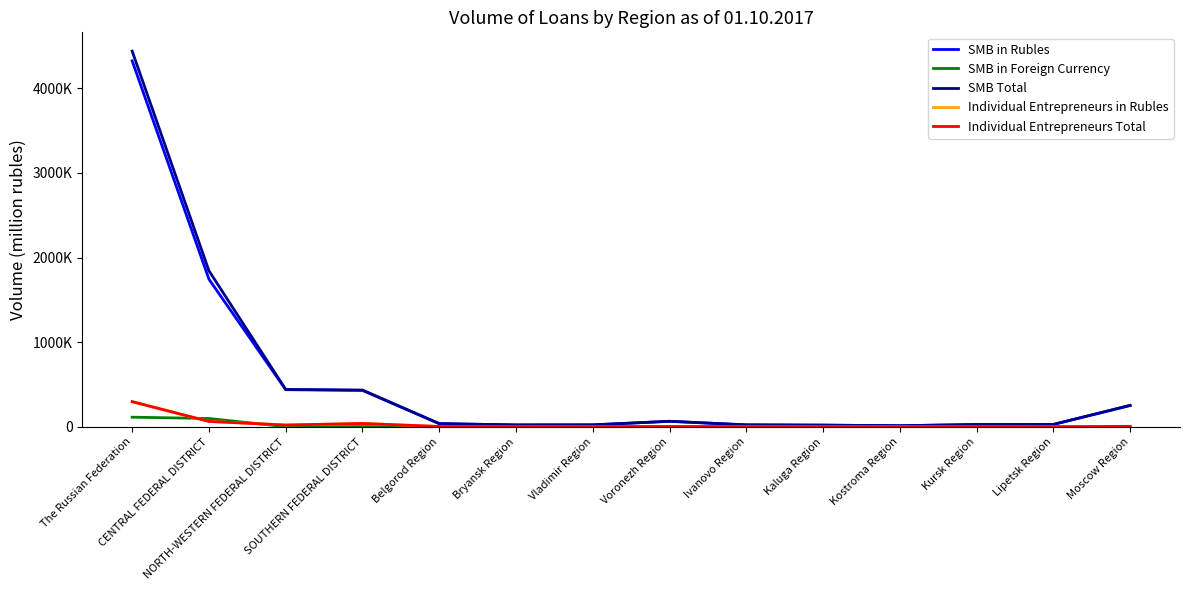

The value of Individual Entrepreneurs in Rubles at The Russian Federation is 298115. True or false?

True